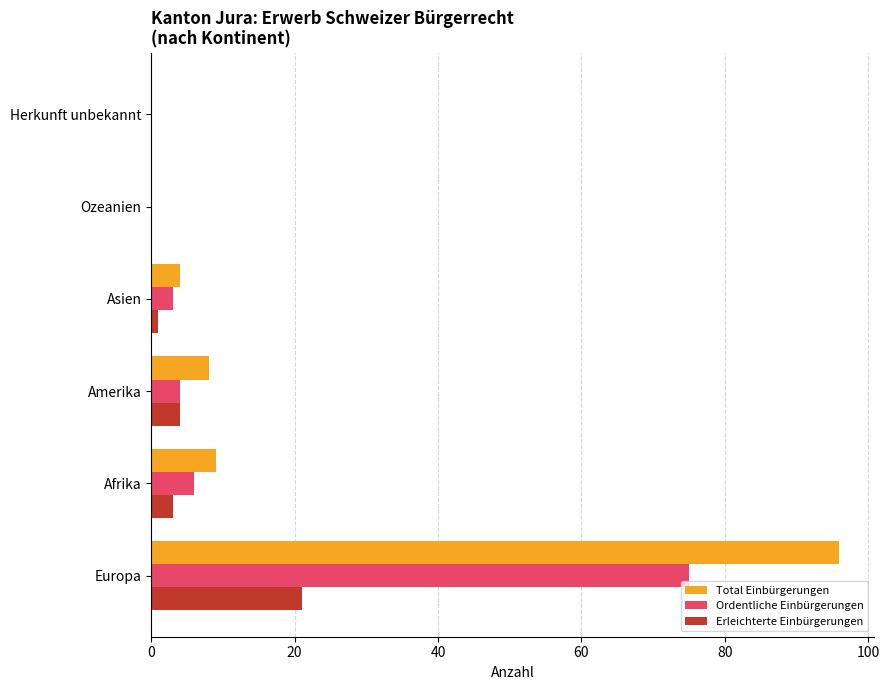

Count the number of categories in the chart.

6